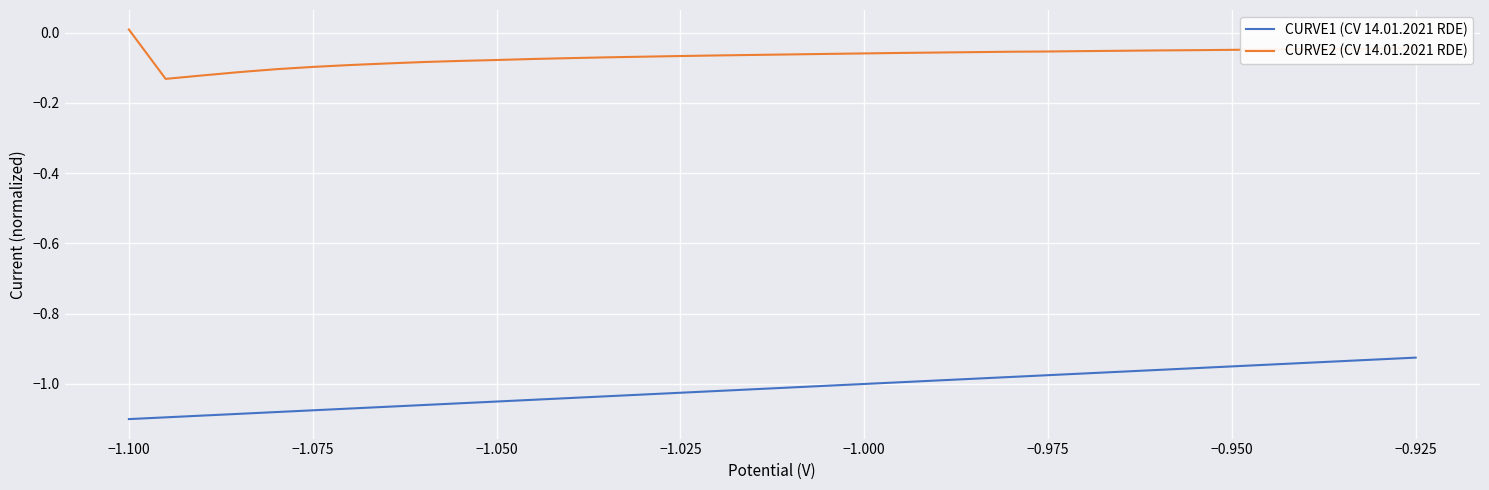

Rank the series by their maximum value, from lowest to highest.

CURVE1 (CV 14.01.2021 RDE), CURVE2 (CV 14.01.2021 RDE)